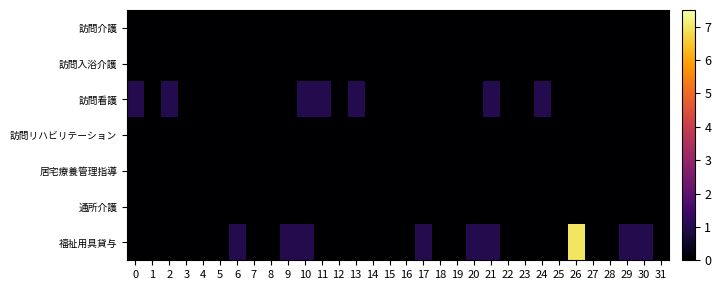

Reading left to right, extract all data points from this chart.

訪問介護: 0=0	1=0	2=0	3=0	4=0	5=0	6=0	7=0	8=0	9=0	10=0	11=0	12=0	13=0	14=0	15=0	16=0	17=0	18=0	19=0	20=0	21=0	22=0	23=0	24=0	25=0	26=0	27=0	28=0	29=0	30=0	31=0
訪問入浴介護: 0=0	1=0	2=0	3=0	4=0	5=0	6=0	7=0	8=0	9=0	10=0	11=0	12=0	13=0	14=0	15=0	16=0	17=0	18=0	19=0	20=0	21=0	22=0	23=0	24=0	25=0	26=0	27=0	28=0	29=0	30=0	31=0
訪問看護: 0=1	1=0	2=1	3=0	4=0	5=0	6=0	7=0	8=0	9=0	10=1	11=1	12=0	13=1	14=0	15=0	16=0	17=0	18=0	19=0	20=0	21=1	22=0	23=0	24=1	25=0	26=0	27=0	28=0	29=0	30=0	31=0
訪問リハビリテーション: 0=0	1=0	2=0	3=0	4=0	5=0	6=0	7=0	8=0	9=0	10=0	11=0	12=0	13=0	14=0	15=0	16=0	17=0	18=0	19=0	20=0	21=0	22=0	23=0	24=0	25=0	26=0	27=0	28=0	29=0	30=0	31=0
居宅療養管理指導: 0=0	1=0	2=0	3=0	4=0	5=0	6=0	7=0	8=0	9=0	10=0	11=0	12=0	13=0	14=0	15=0	16=0	17=0	18=0	19=0	20=0	21=0	22=0	23=0	24=0	25=0	26=0	27=0	28=0	29=0	30=0	31=0
通所介護: 0=0	1=0	2=0	3=0	4=0	5=0	6=0	7=0	8=0	9=0	10=0	11=0	12=0	13=0	14=0	15=0	16=0	17=0	18=0	19=0	20=0	21=0	22=0	23=0	24=0	25=0	26=0	27=0	28=0	29=0	30=0	31=0
福祉用具貸与: 0=0	1=0	2=0	3=0	4=0	5=0	6=1	7=0	8=0	9=1	10=1	11=0	12=0	13=0	14=0	15=0	16=0	17=1	18=0	19=0	20=1	21=1	22=0	23=0	24=0	25=0	26=7	27=0	28=0	29=1	30=1	31=0